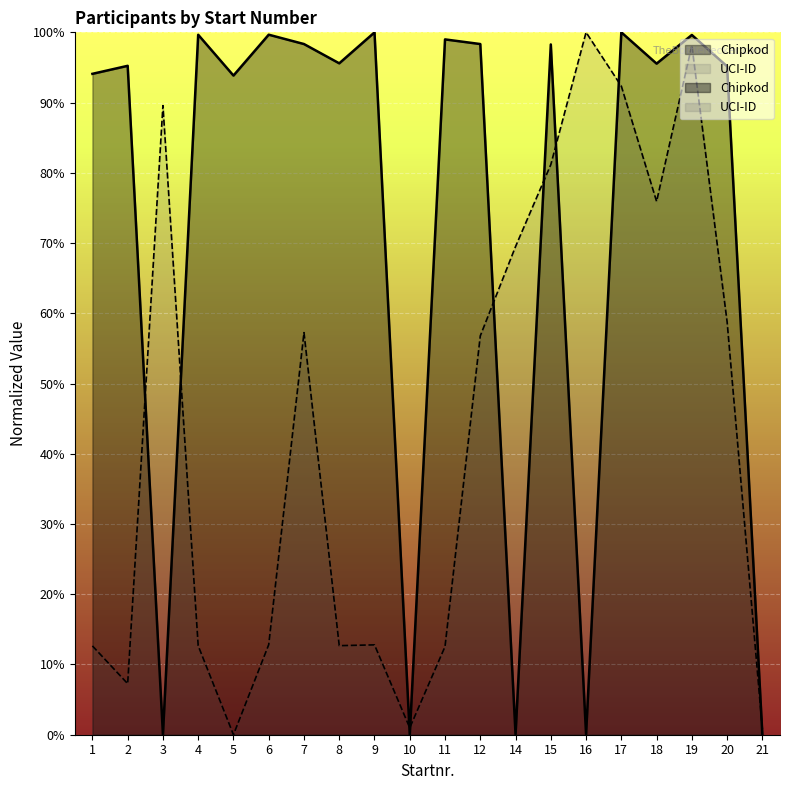

Count the number of categories in the chart.

20